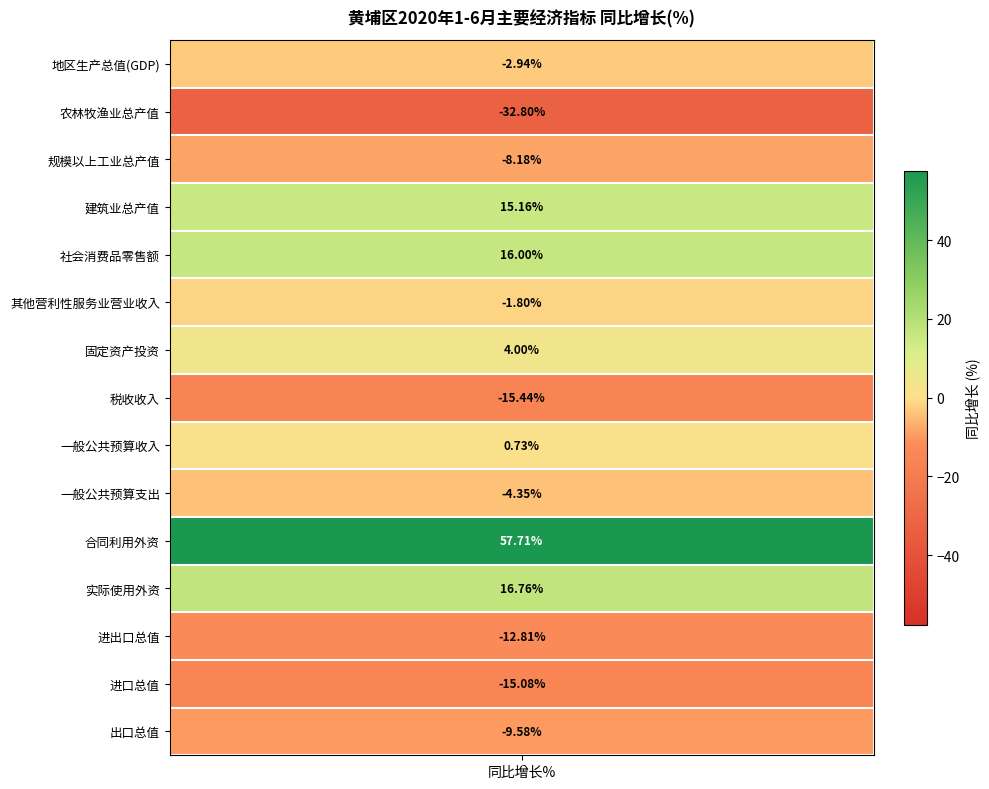

Reading left to right, extract all data points from this chart.

地区生产总值(GDP)=-2.9	农林牧渔业总产值=-32.8	规模以上工业总产值=-8.2	建筑业总产值=15.2	社会消费品零售额=16.0	其他营利性服务业营业收入=-1.8	固定资产投资=4.0	税收收入=-15.4	一般公共预算收入=0.7	一般公共预算支出=-4.3	合同利用外资=57.7	实际使用外资=16.8	进出口总值=-12.8	进口总值=-15.1	出口总值=-9.6